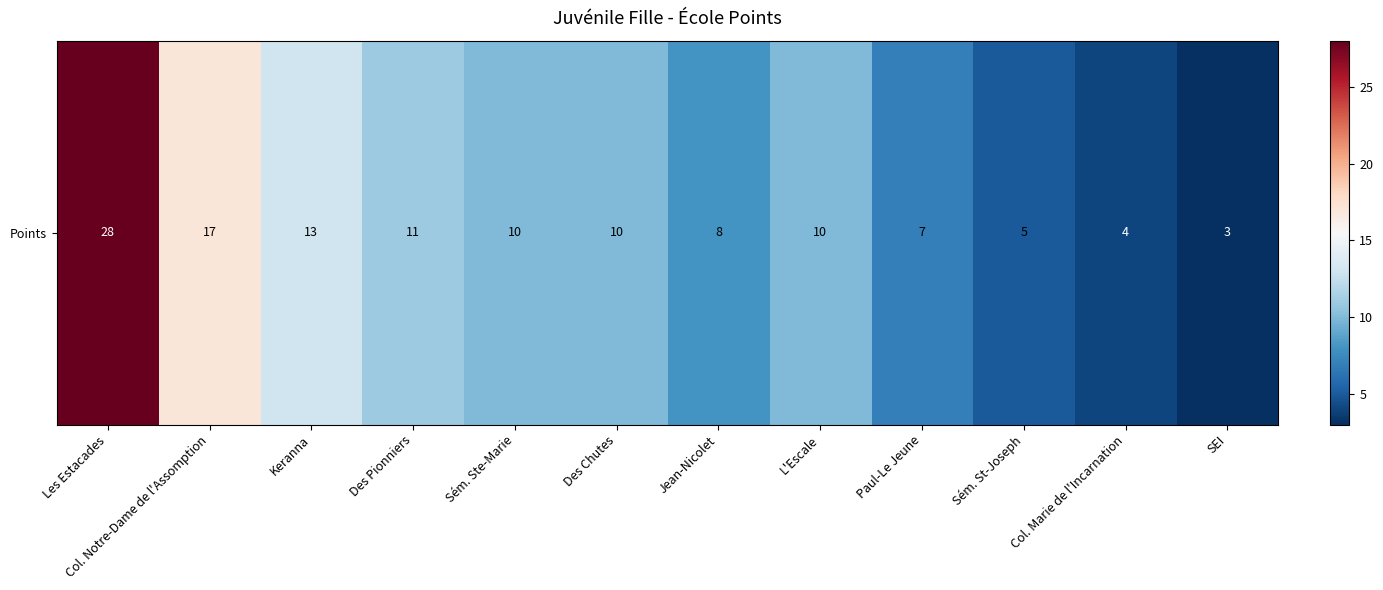

What is the change in value from Keranna to Des Pionniers?

-2